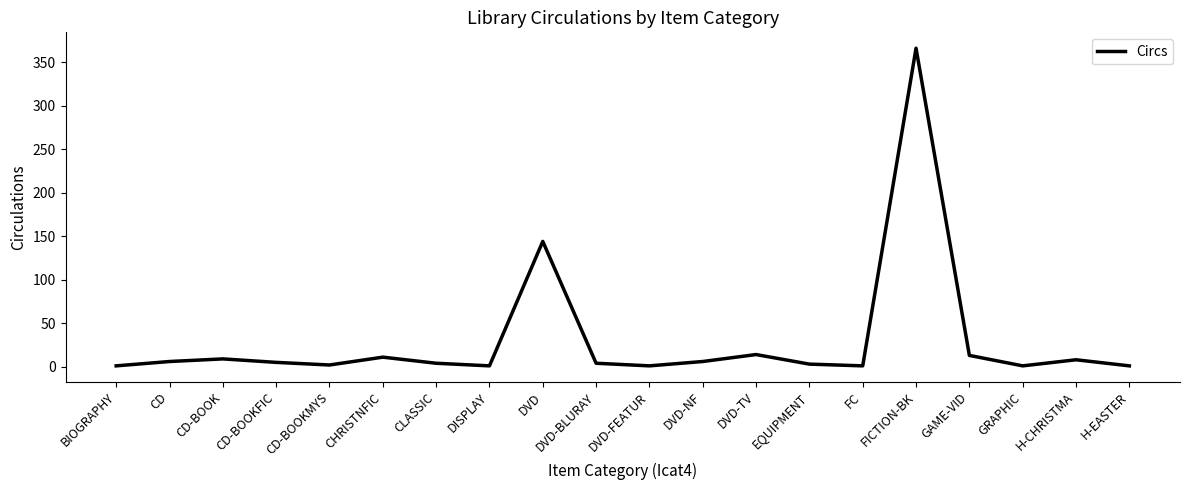

Between CD-BOOK and BIOGRAPHY, which is larger?

CD-BOOK